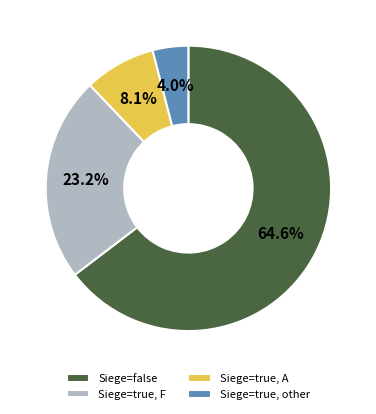

To the nearest percent, what is the difference between the largest and smallest slice percentages?

61%